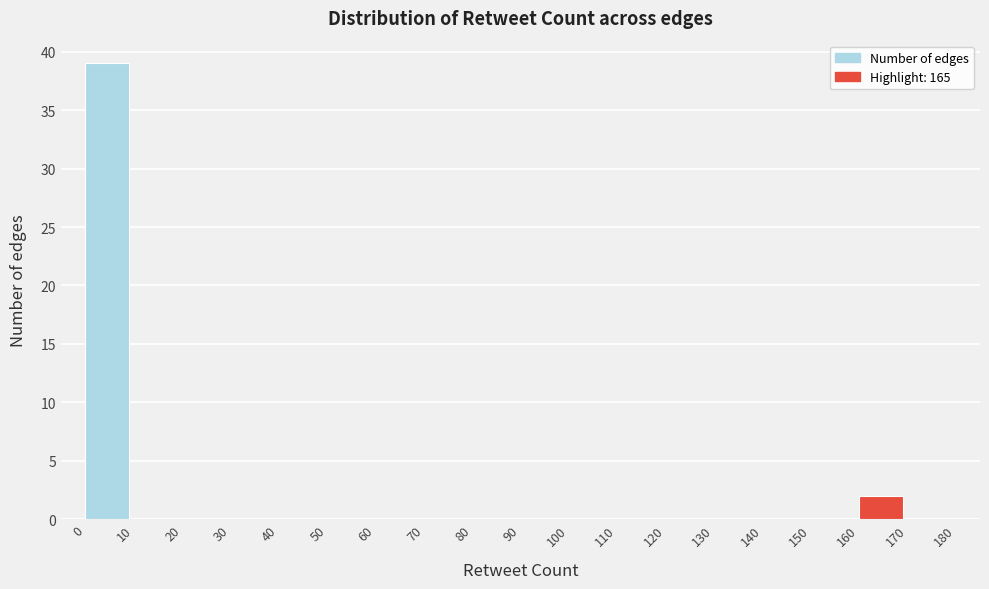

Over which range of the x-axis is the bar tallest?

0 to 10